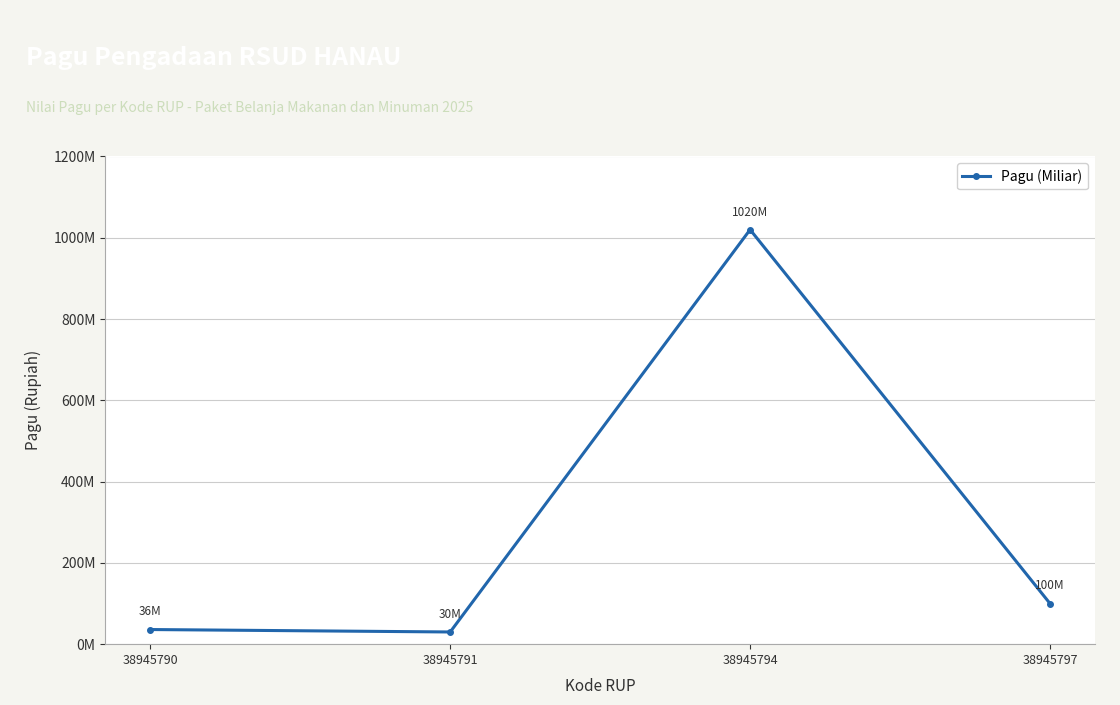

Where is the first local maximum?

38945794